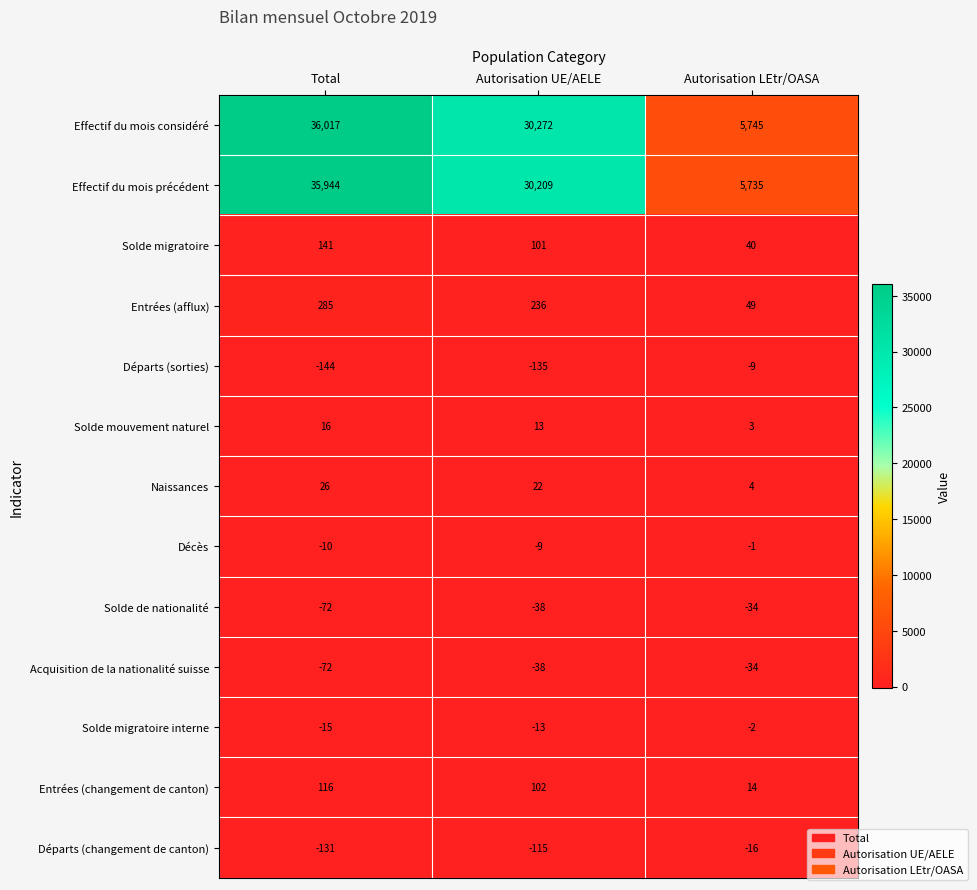

What is the spread (max minus min) of values at Total?

36161